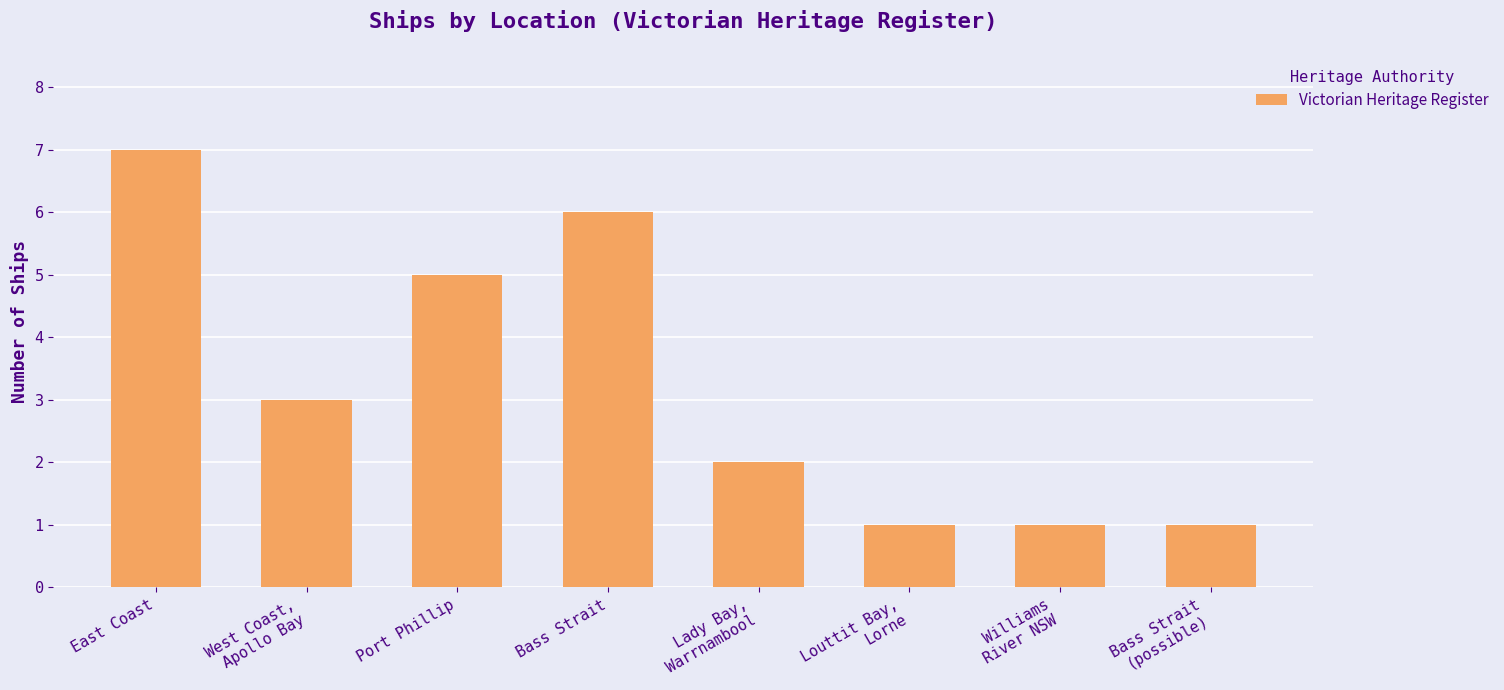

What is the smallest value displayed?

1